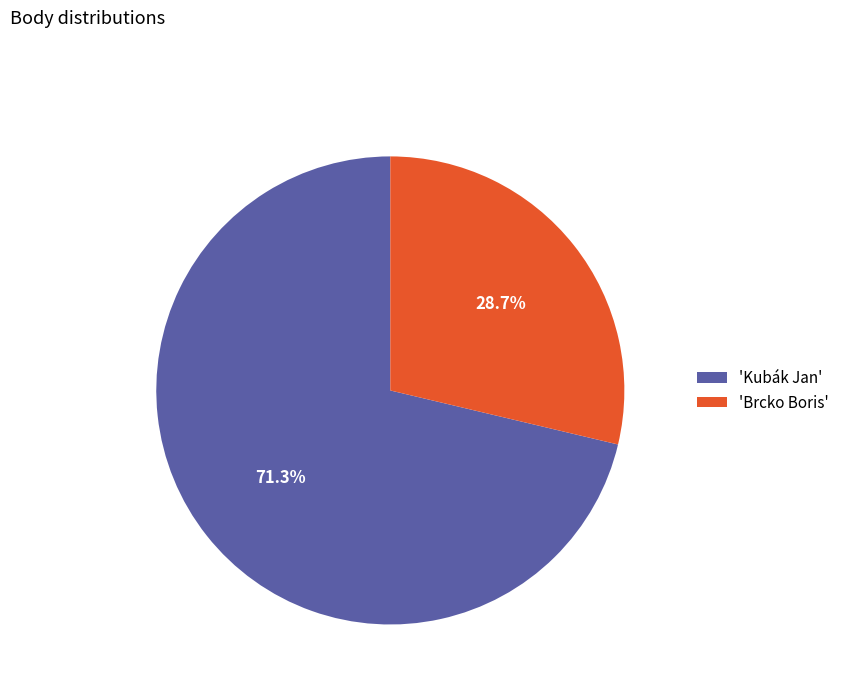

Rank the categories by value from highest to lowest.

'Kubák Jan', 'Brcko Boris'